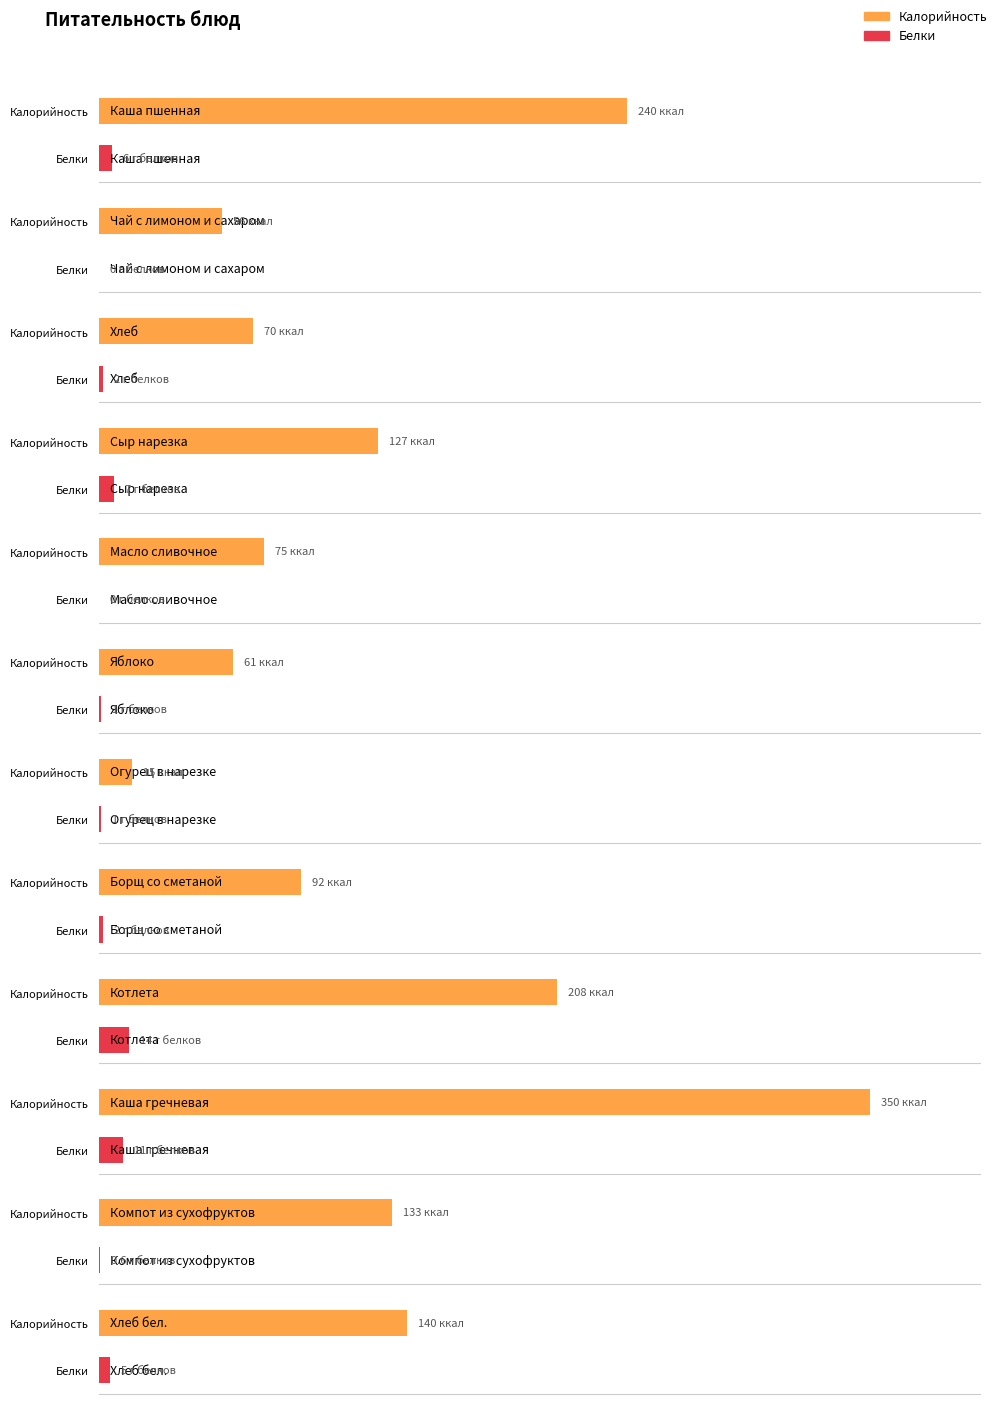

Are the bars horizontal?

Yes